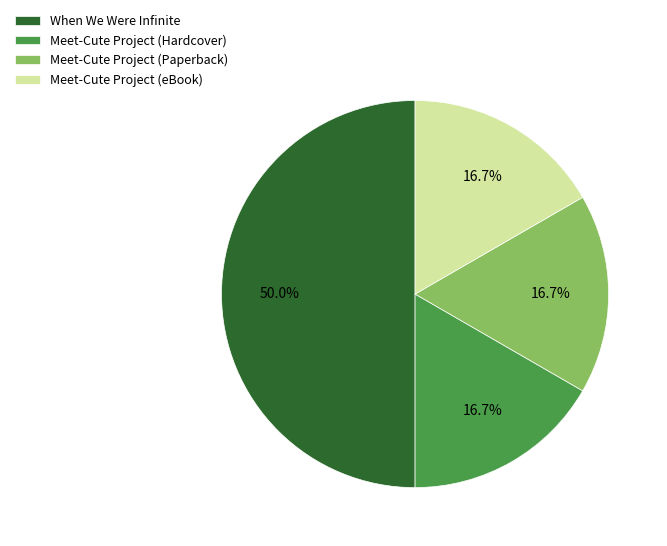

Does Meet-Cute Project (Paperback) represent more than half of the total?

No